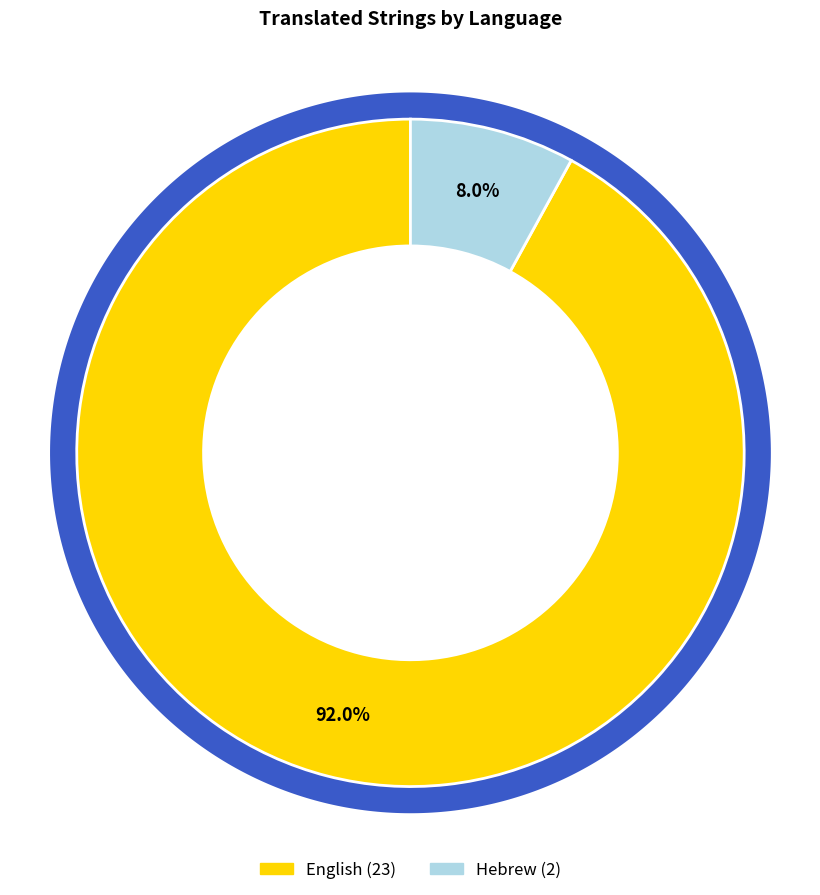

True or false: Hebrew accounts for 8% of the total.

True